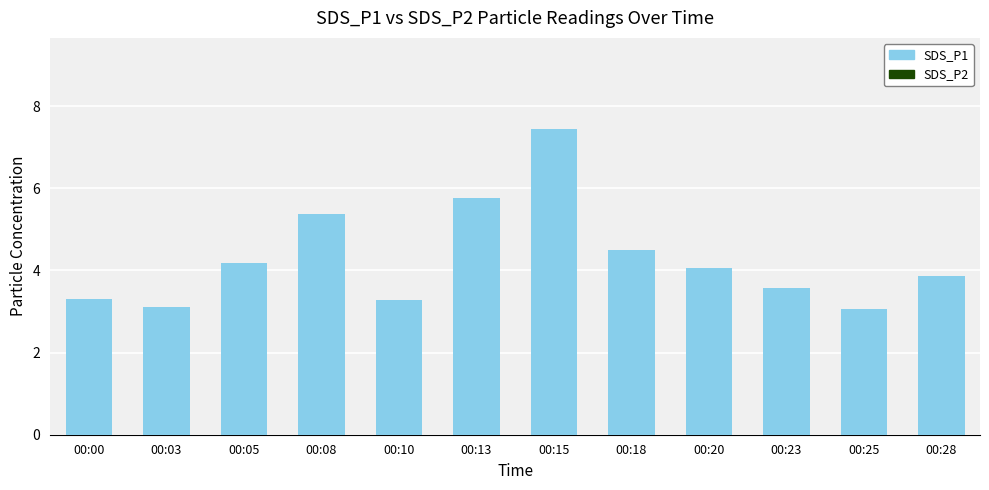

Which series changed the most between 00:10 and 00:15?

SDS_P1